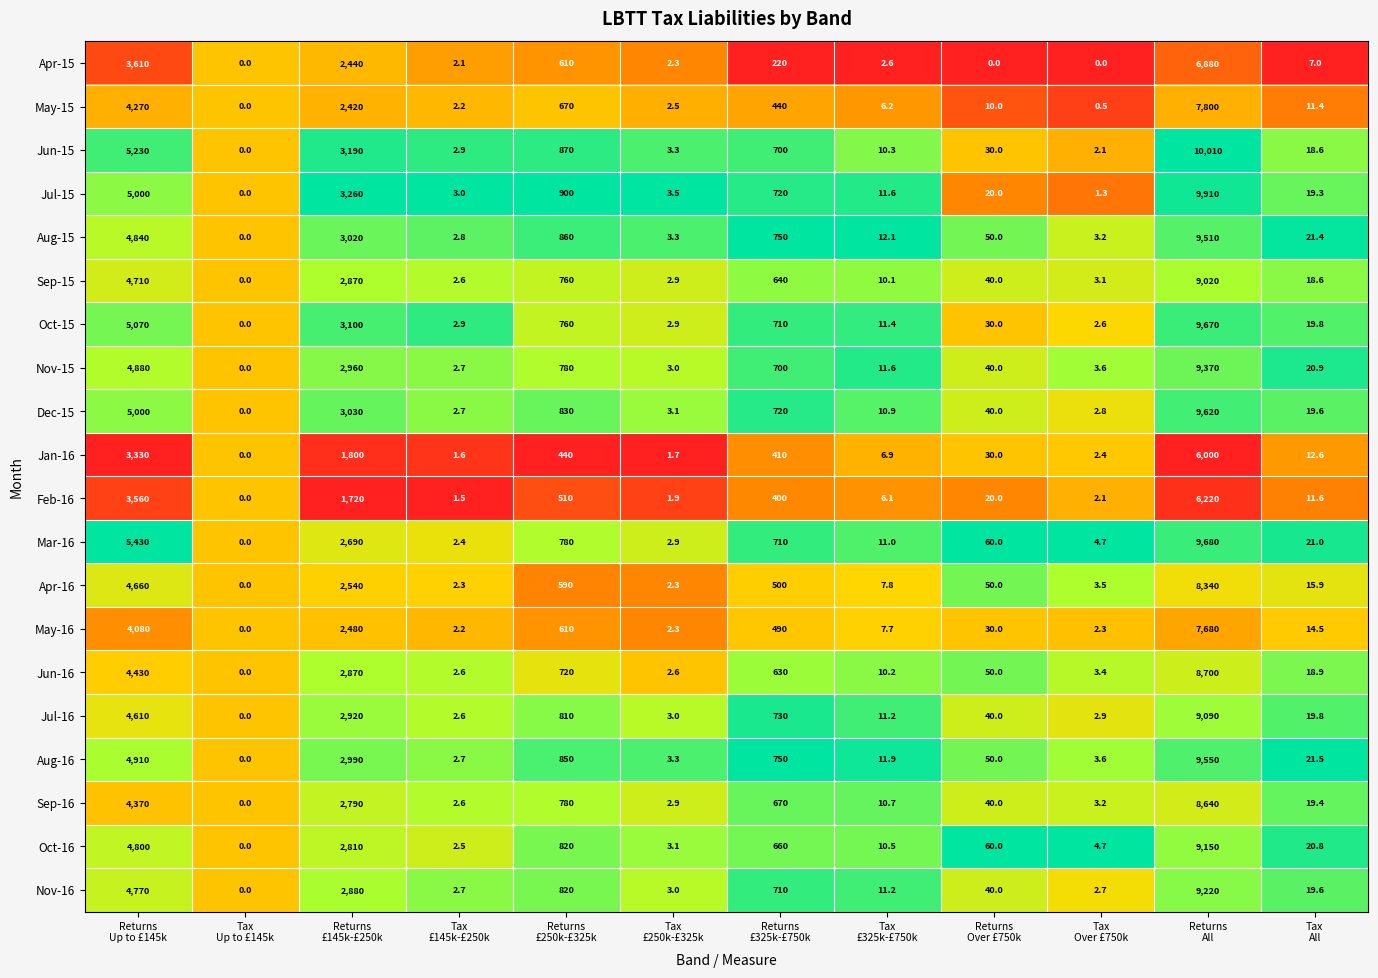

What is the spread (max minus min) of values at Returns
Up to £145k?

2100.0